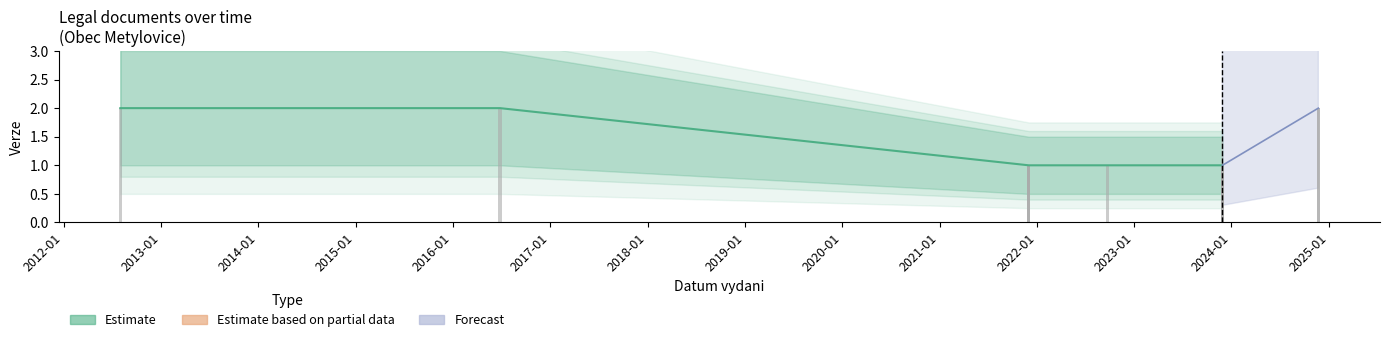

Is it true that the value at 2023-11-28 is 2?

False